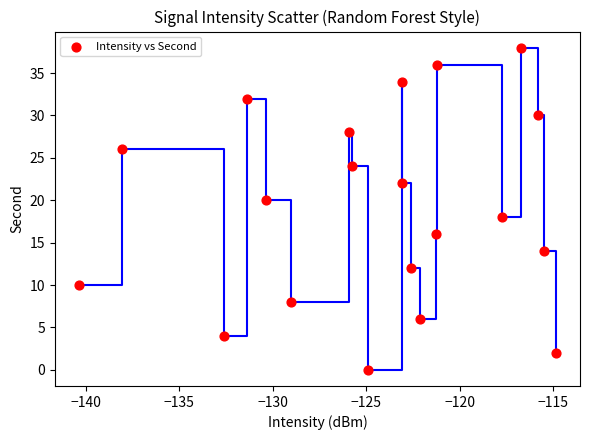

What is the range of Y values (max minus min)?

38